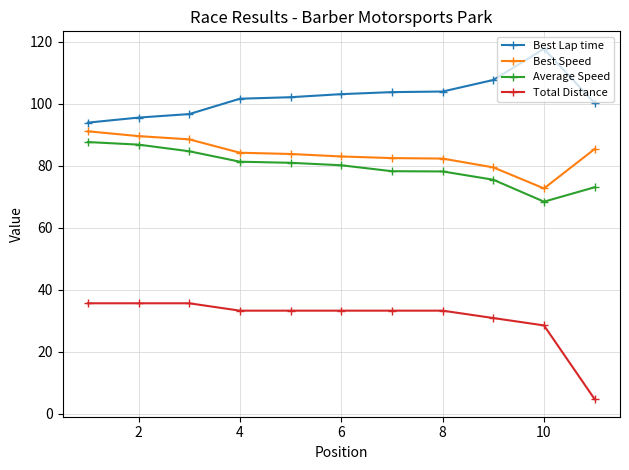

True or false: Average Speed and Best Lap time intersect in this chart.

False